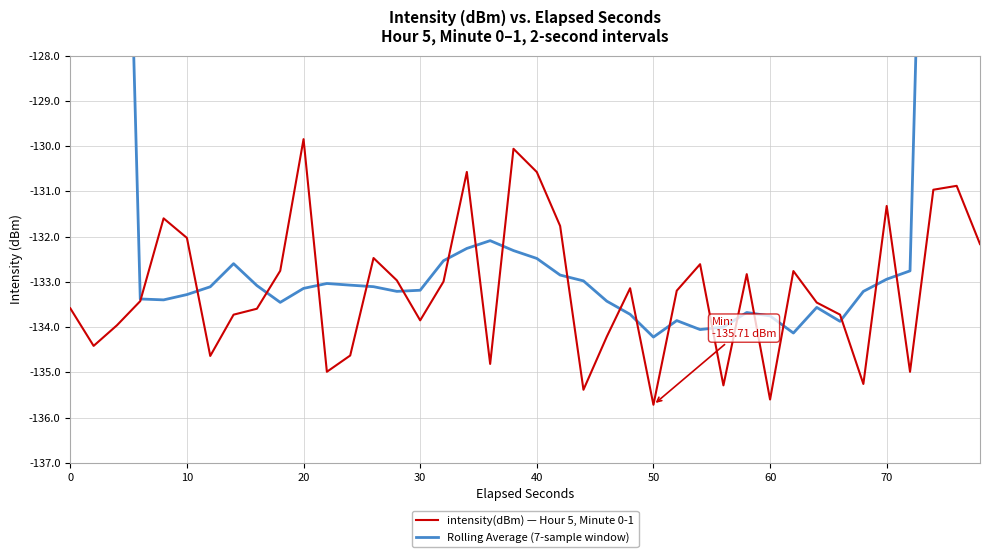

Does the chart display data point markers on the line(s)?

No